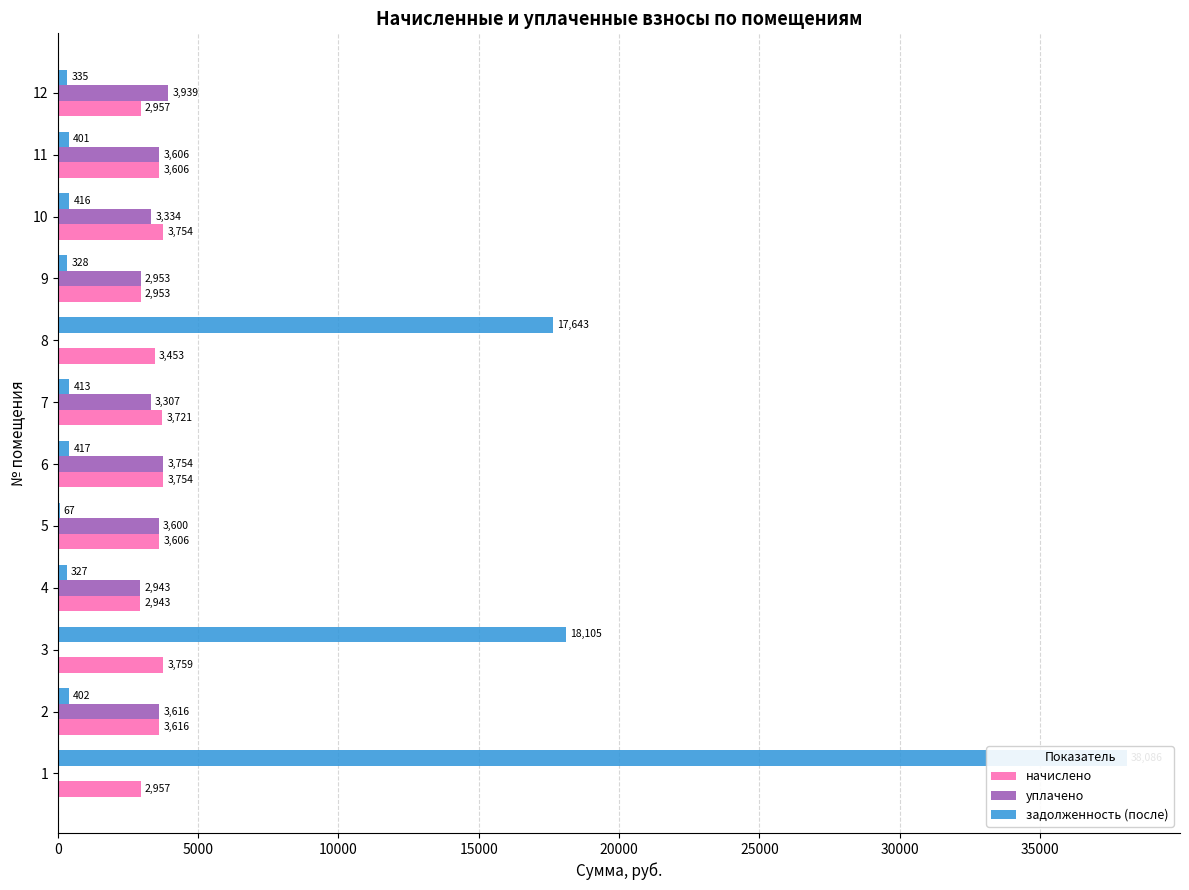

What is the average value of the задолженность (после) series?

6411.7